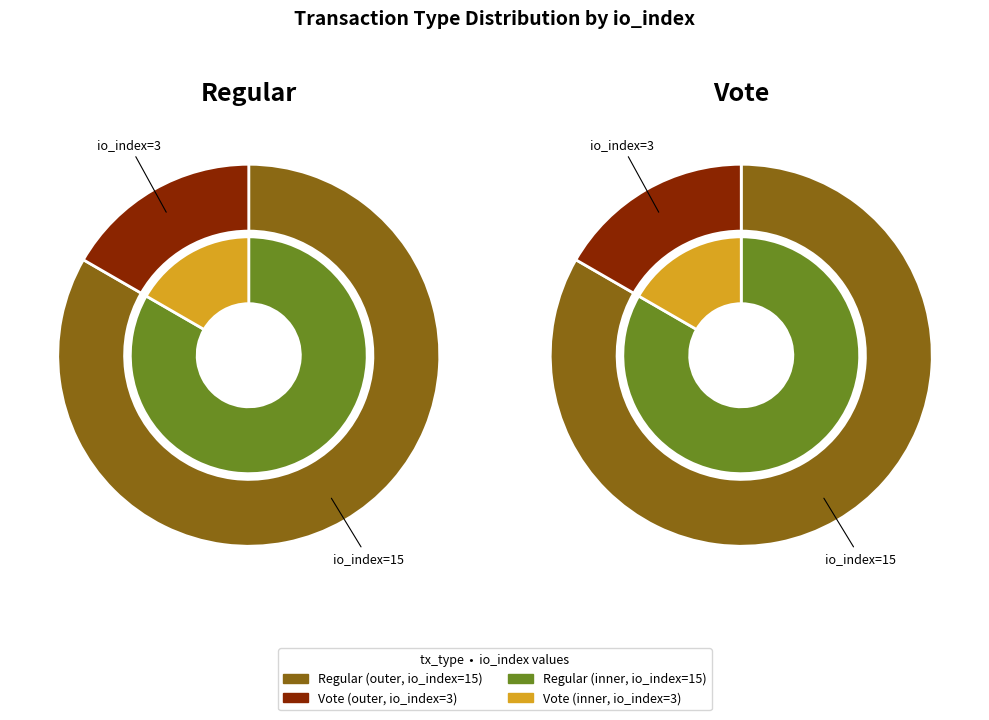

What percentage is the tx_type: Regular (io_index=15) slice, to the nearest percent?

83%